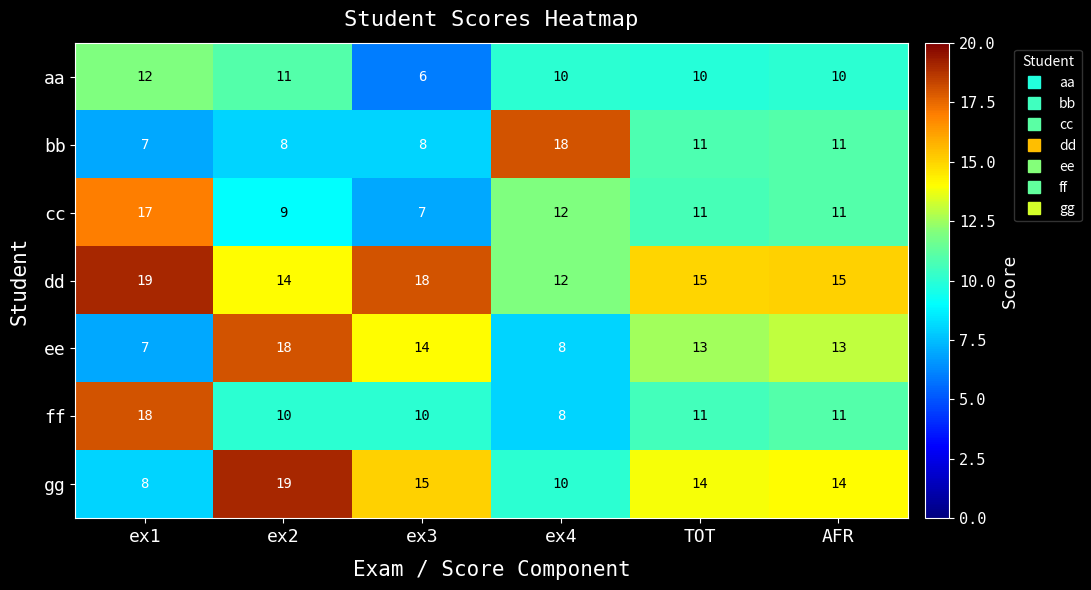

True or false: cc has a value of 7 at ex3.

True